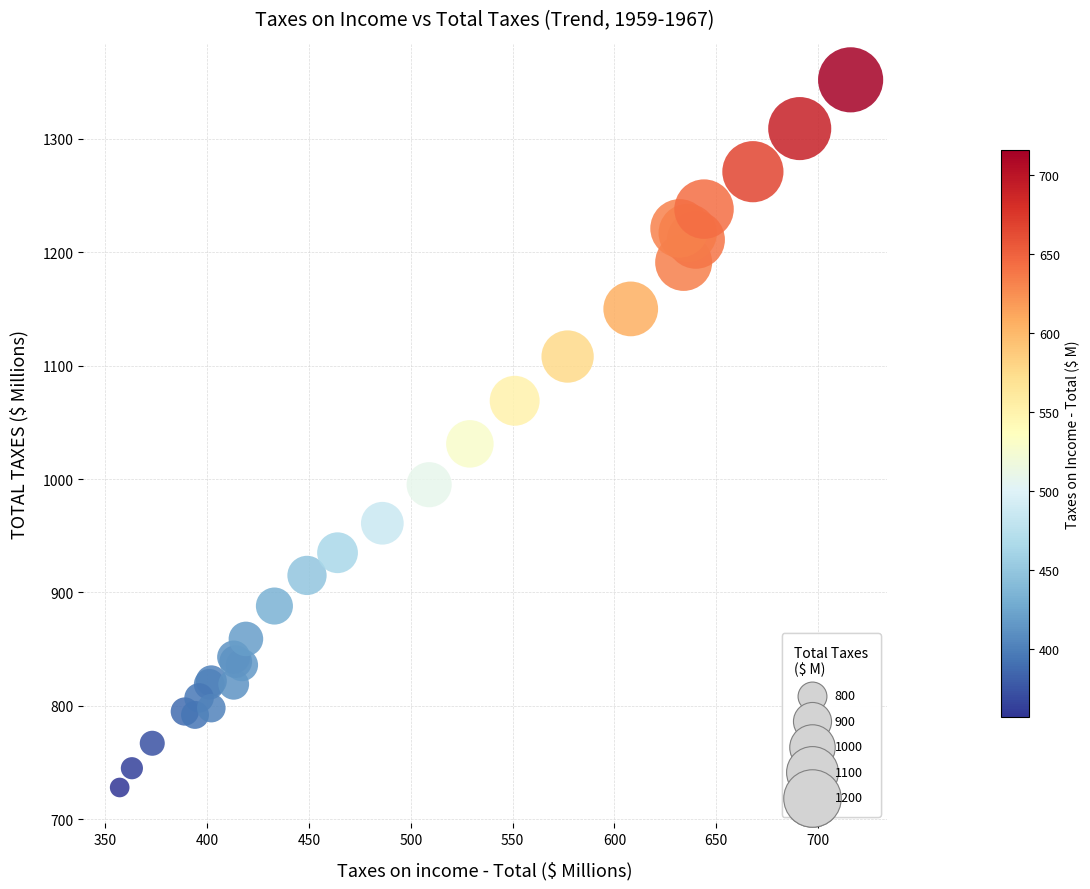

What Y value in the scatter plot is closest to 1040?

1031